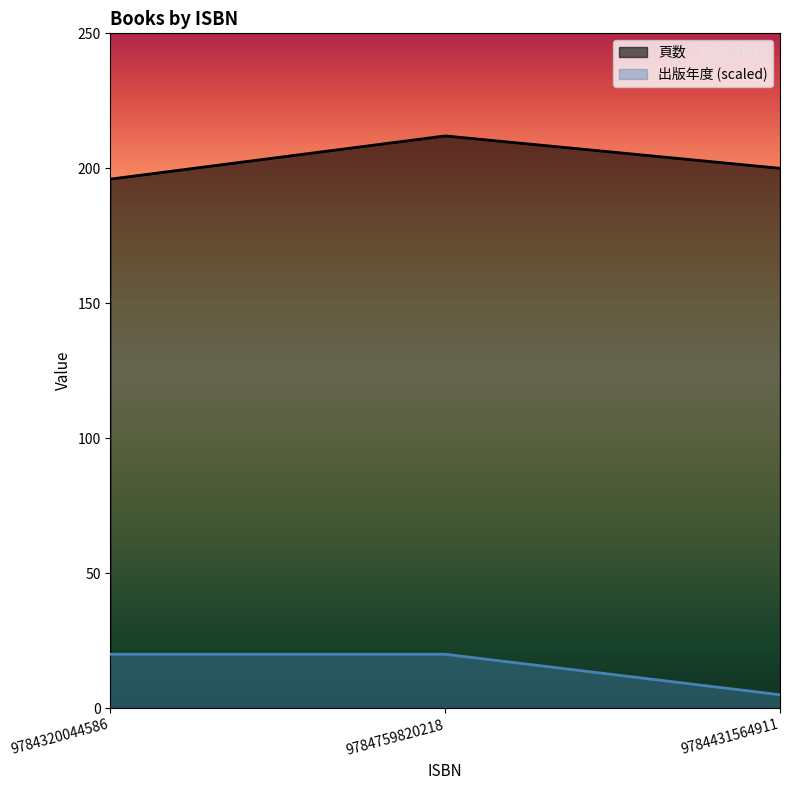

Count the 頁数 values in the range 196 to 212.

3